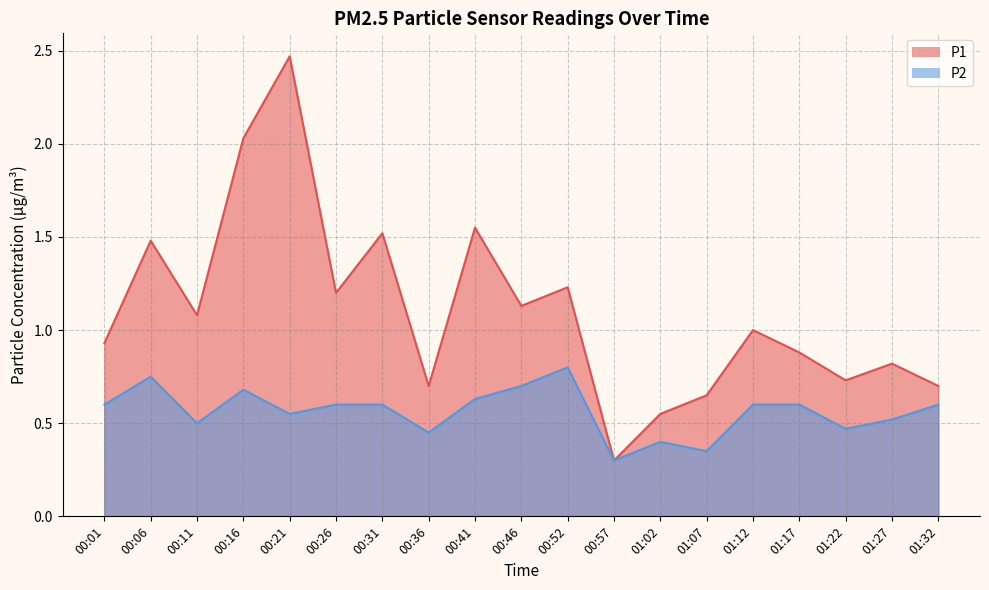

True or false: P2 and P1 cross at least once.

False